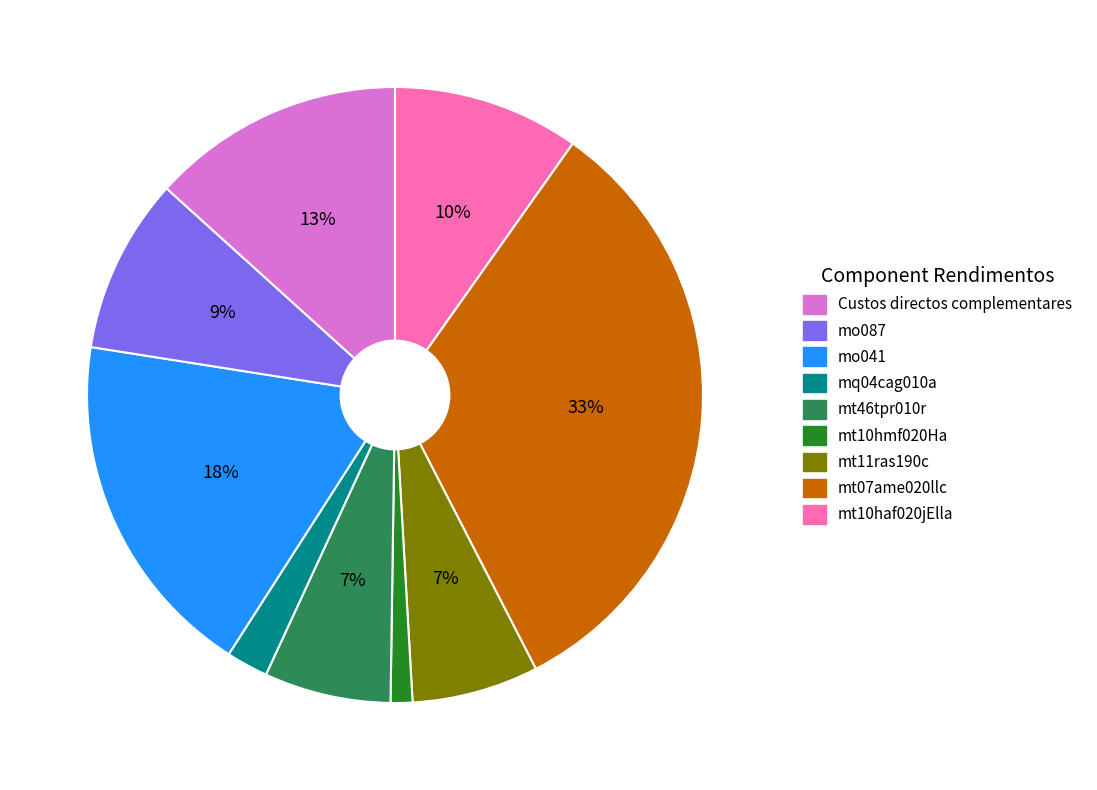

Does any single category account for the majority?

No